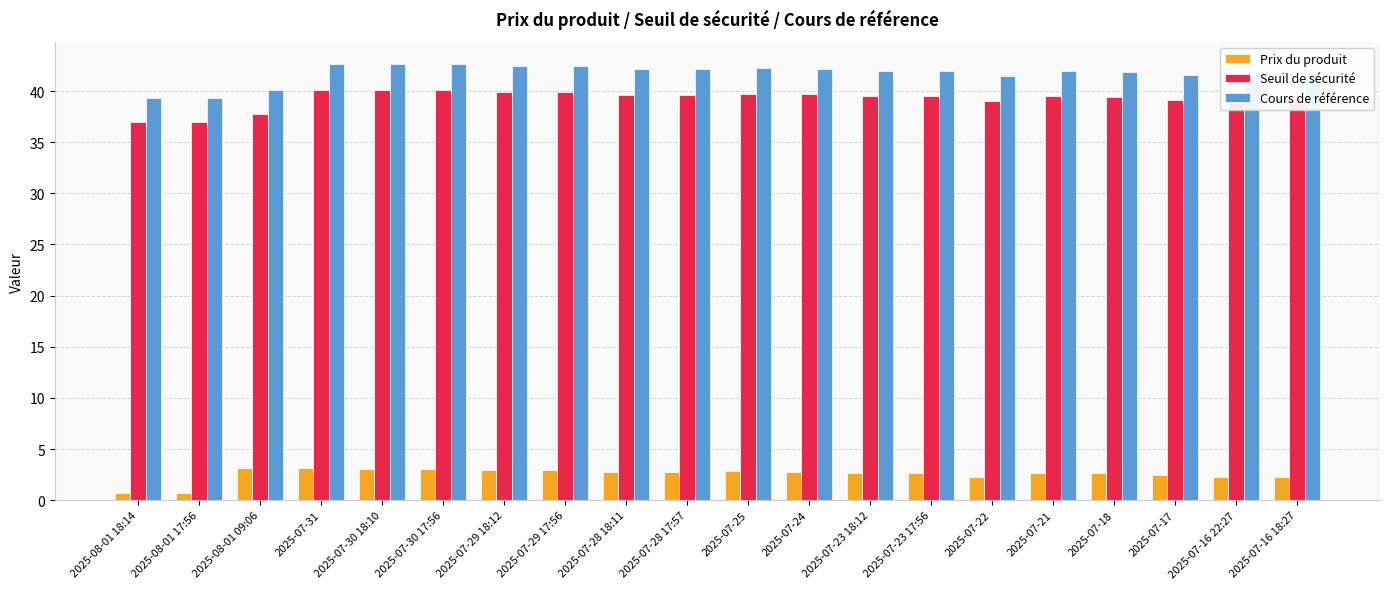

What value does the Prix du produit series have at 2025-07-23 17:56?

2.6